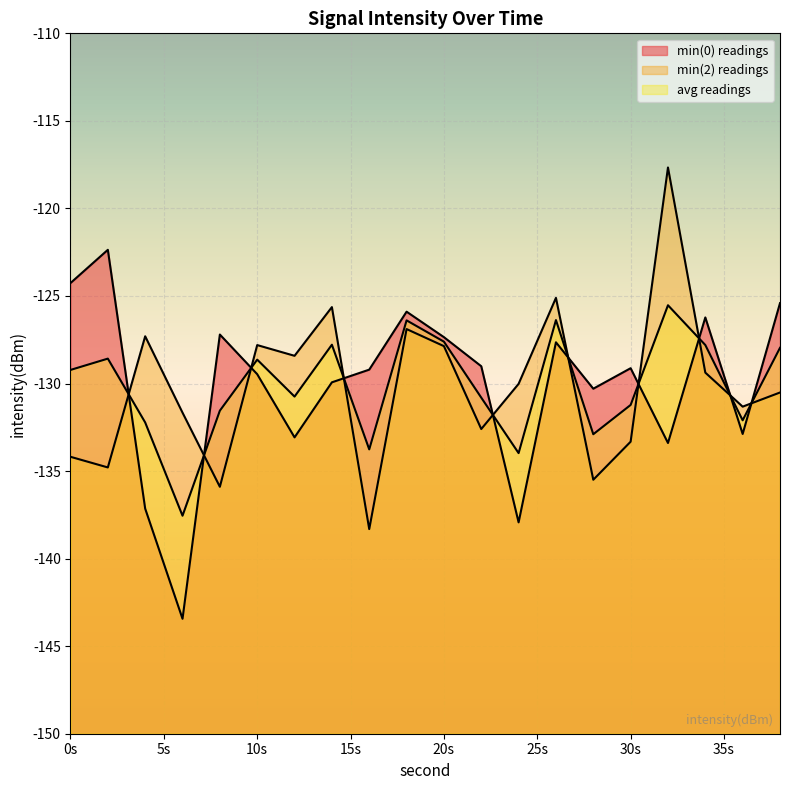

Count the number of values greater than -129.

8